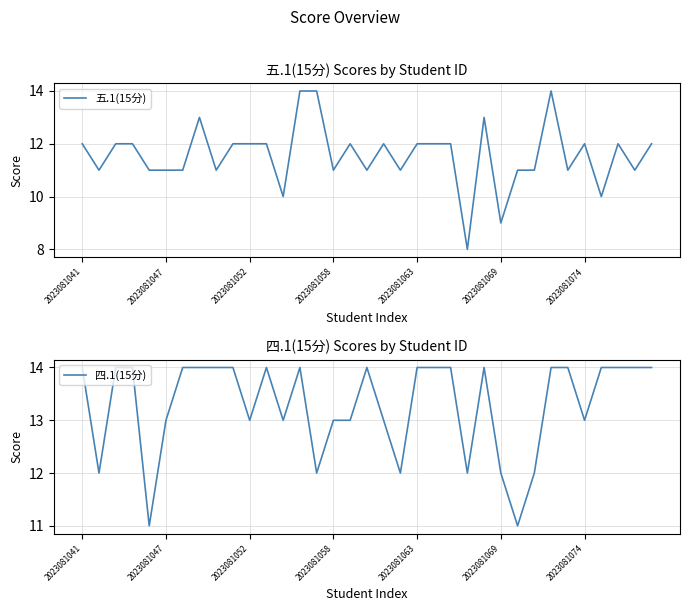

The value of 四.1(15分) at 2023081069 is 5. True or false?

False